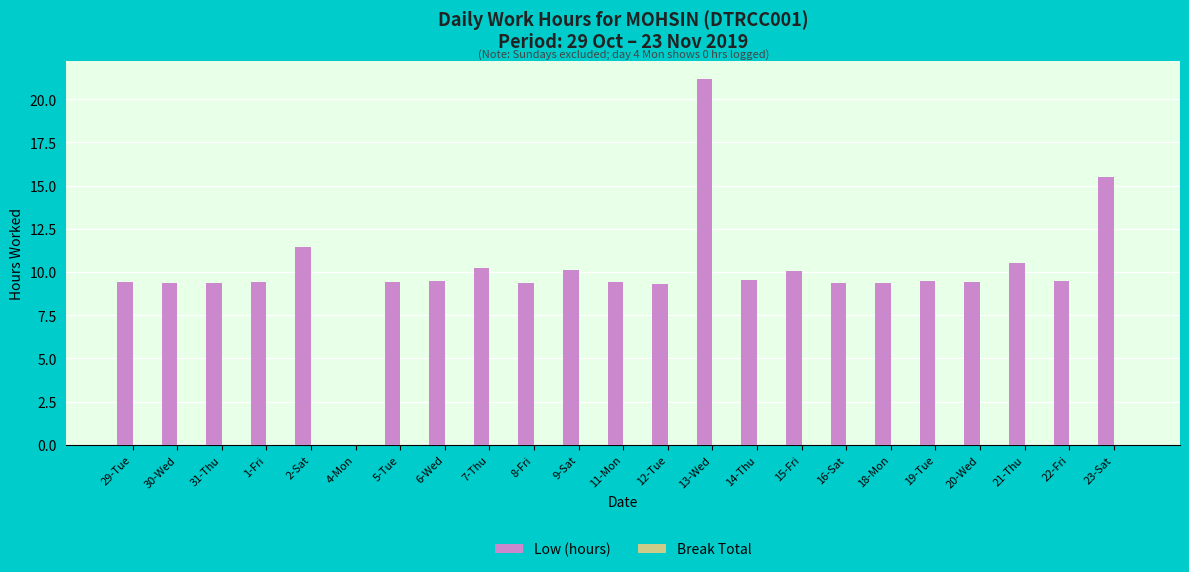

The value at 31-Thu is 14.5. True or false?

False